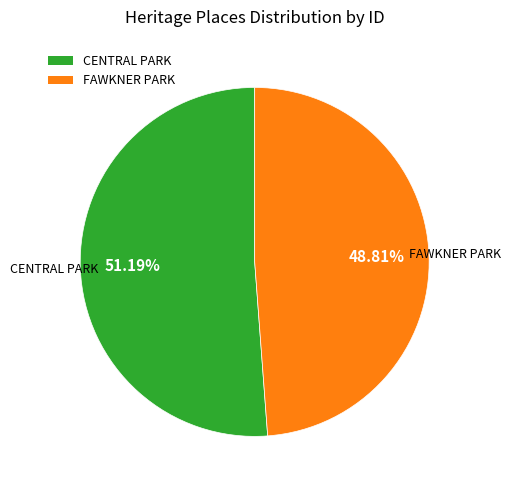

Is it true that CENTRAL PARK is 58% of the pie?

False